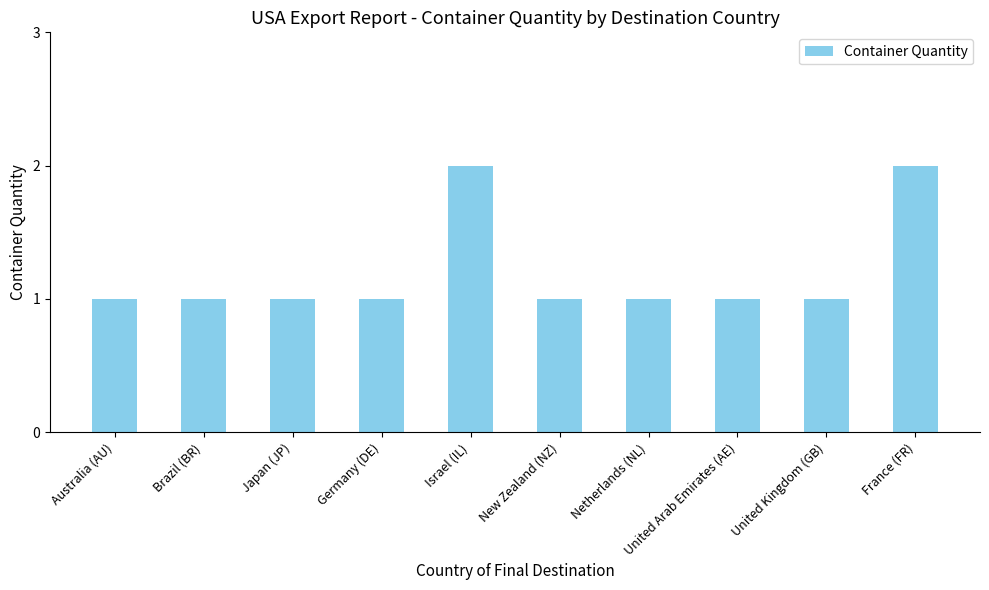

What is the smallest value displayed?

1